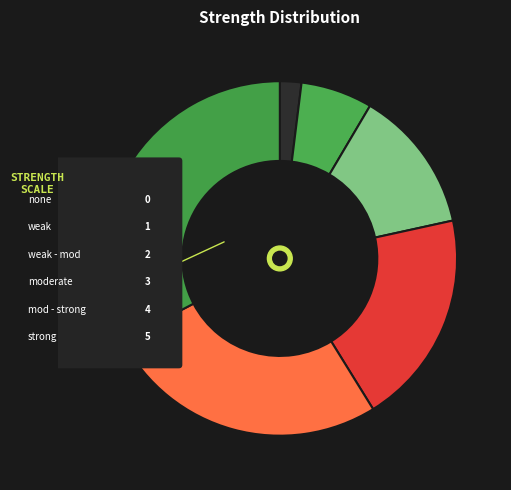

What is the change in value from none to strong?

+5